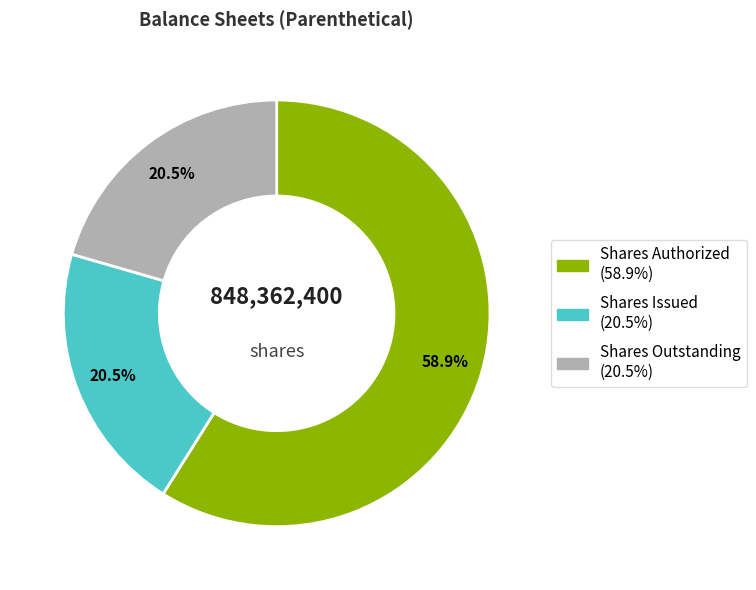

Count the number of slices in the pie.

3